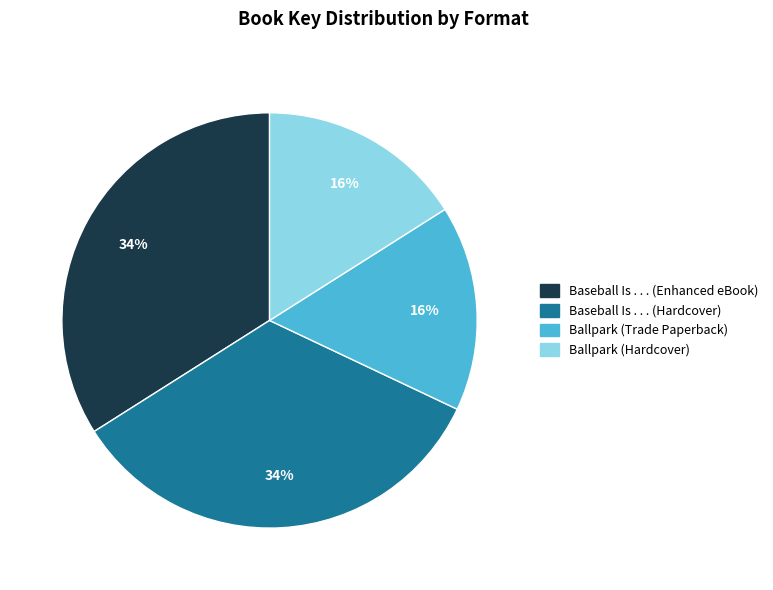

Combined, do Ballpark (Trade Paperback) and Ballpark (Hardcover) account for over 50%?

No